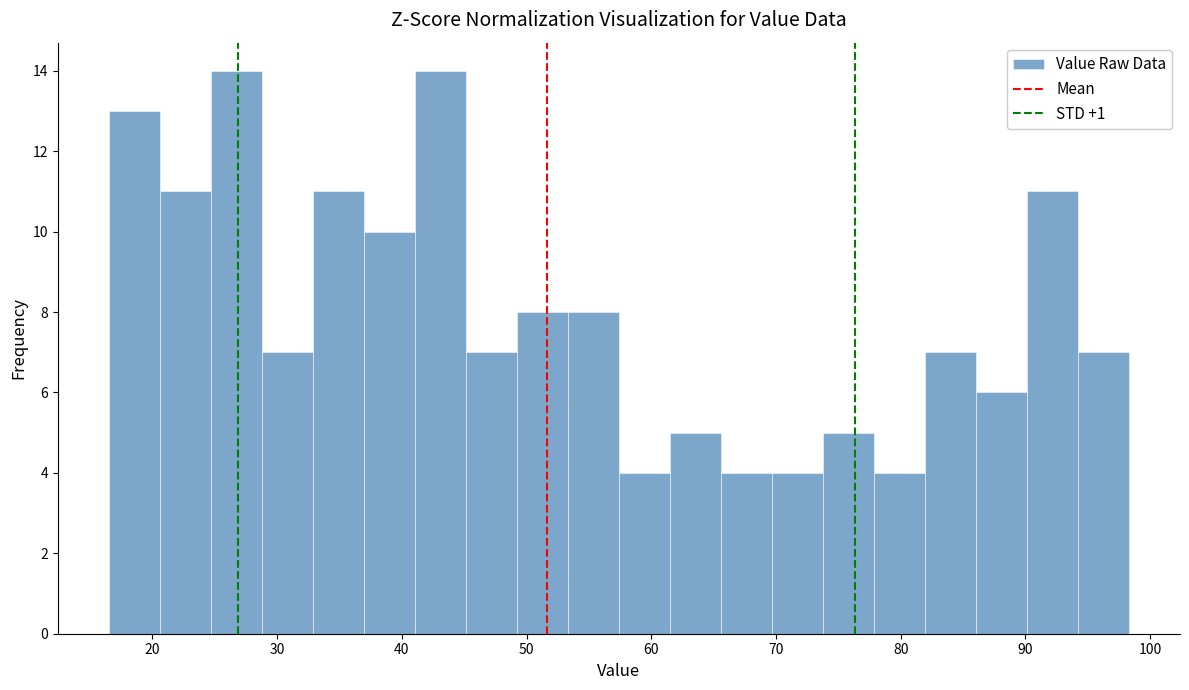

Reading left to right, list every bar in this chart as the range it spans on the x-axis followed by its height. Neither the bar edges nor the heights are printed on the chart, so give them approximately, as read against the axes.

17 to 21: 13
21 to 25: 11
25 to 29: 14
29 to 33: 7
33 to 37: 11
37 to 41: 10
41 to 45: 14
45 to 49: 7
49 to 53: 8
53 to 57: 8
57 to 61: 4
61 to 66: 5
66 to 70: 4
70 to 74: 4
74 to 78: 5
78 to 82: 4
82 to 86: 7
86 to 90: 6
90 to 94: 11
94 to 98: 7